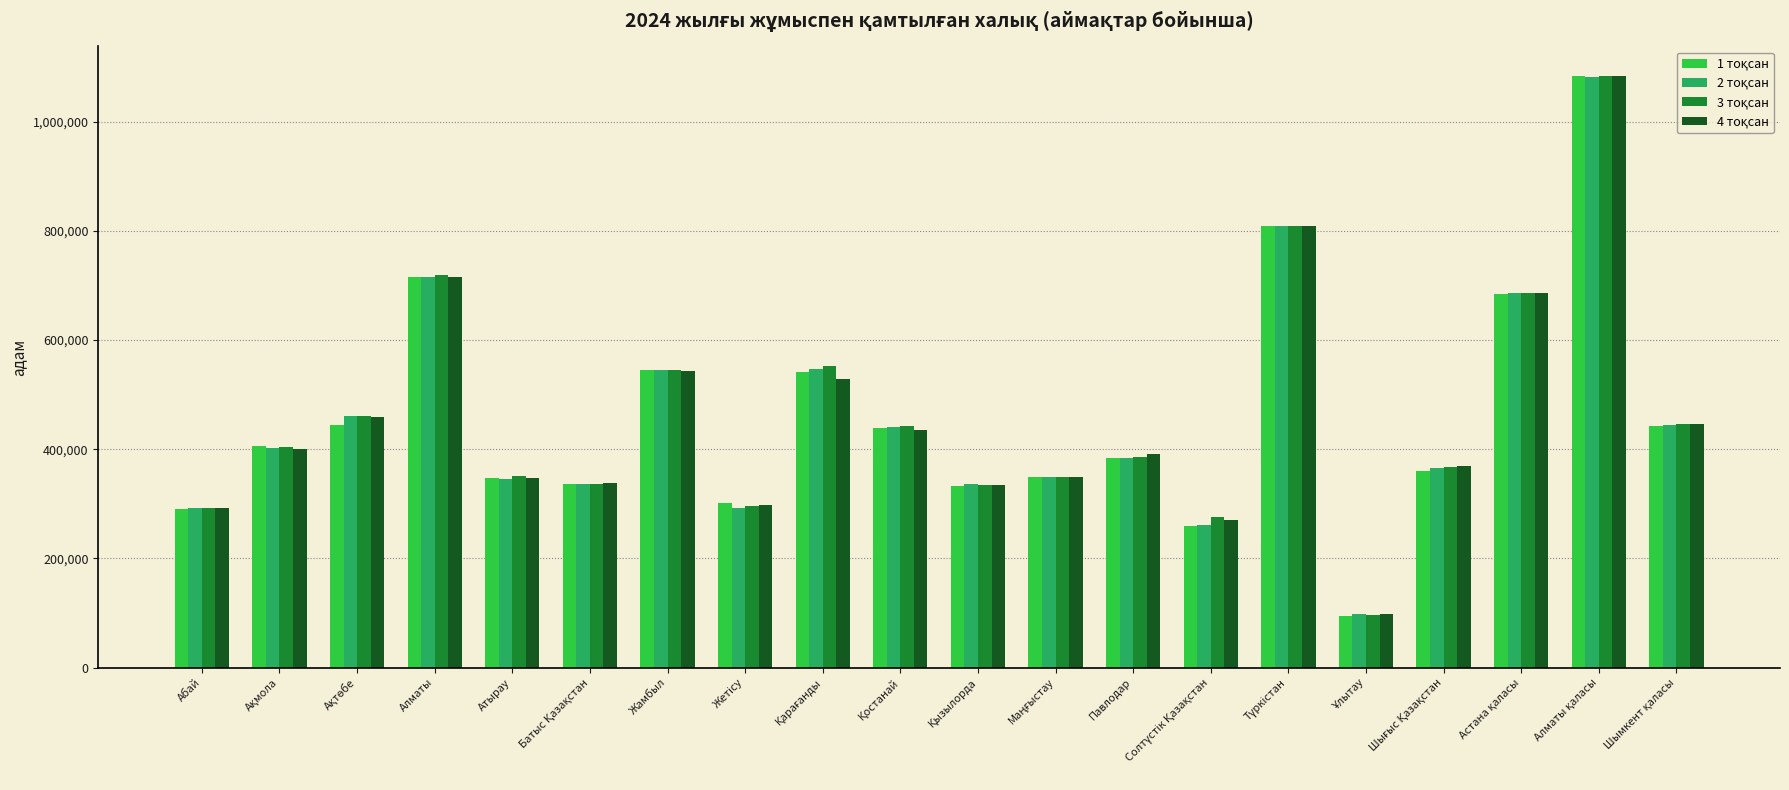

What is the maximum value shown in the chart?

1083784